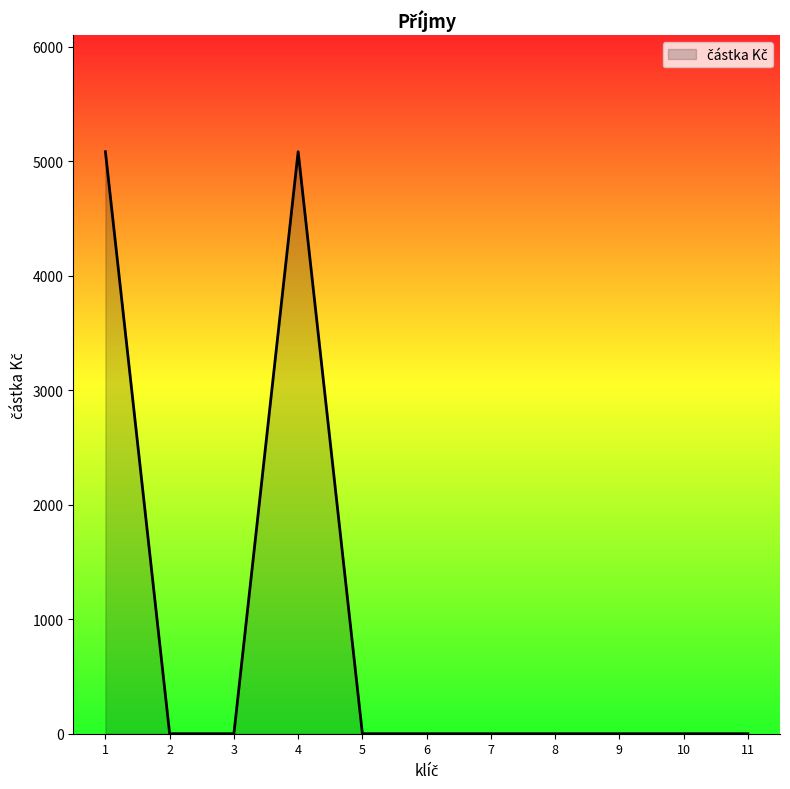

What is the maximum value shown in the chart?

5082